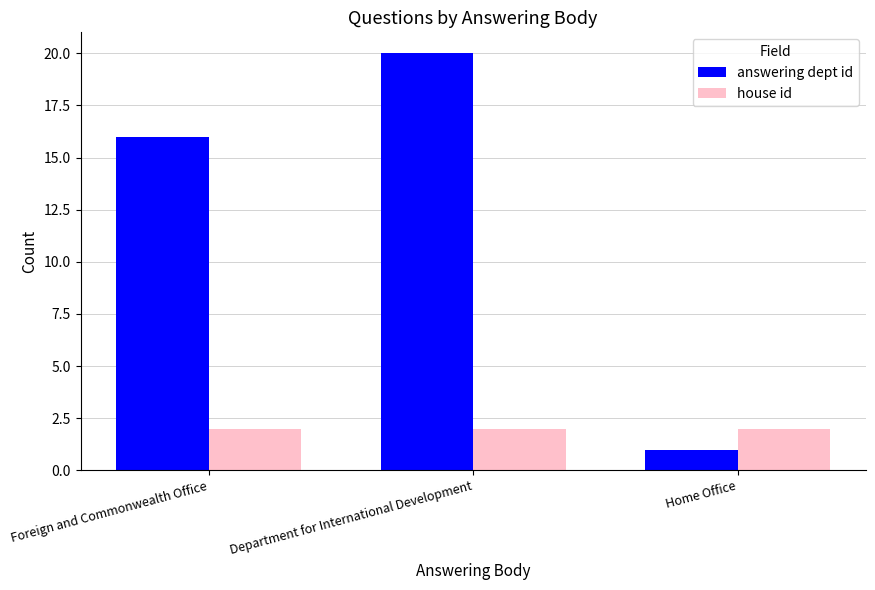

What is the label of the 3rd bar from the left?

Home Office